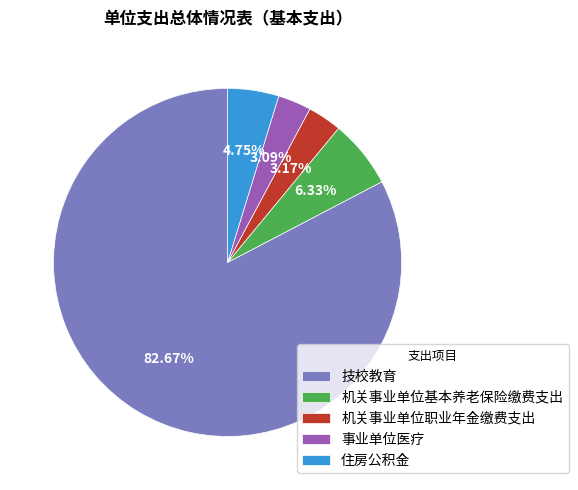

Is the sum of 住房公积金 and 机关事业单位职业年金缴费支出 greater than half?

No